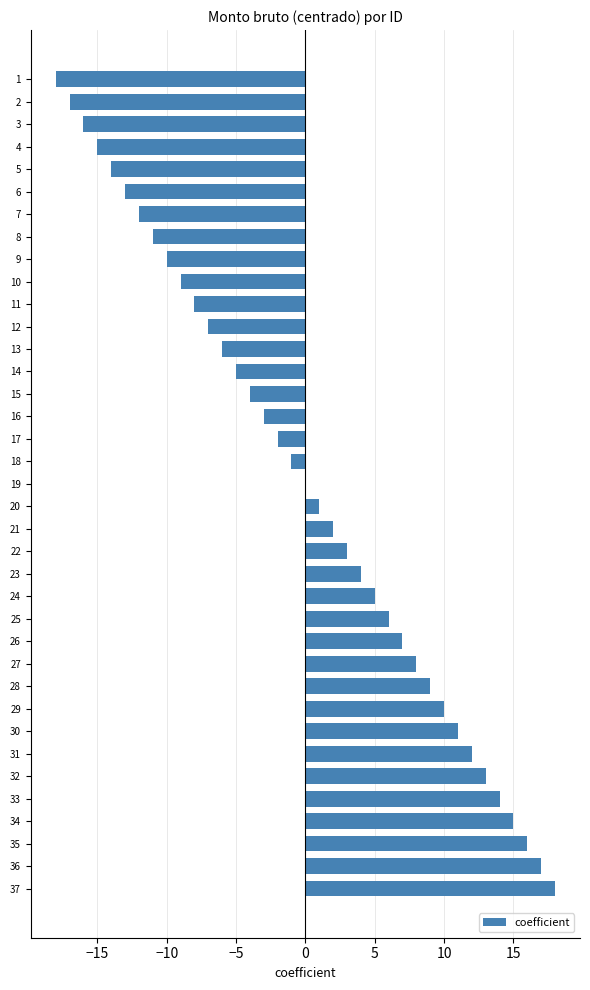

What is the change in value from 1 to 15?

+14